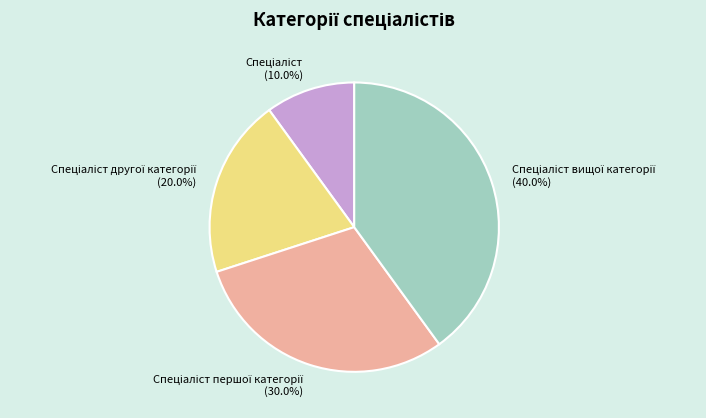

Is there a majority slice in this chart?

No